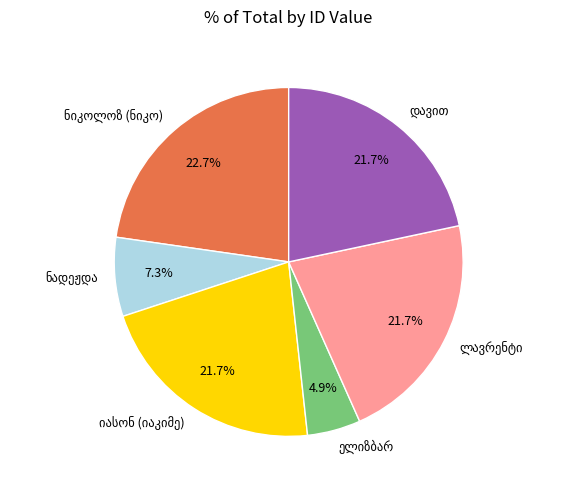

Is there a majority slice in this chart?

No